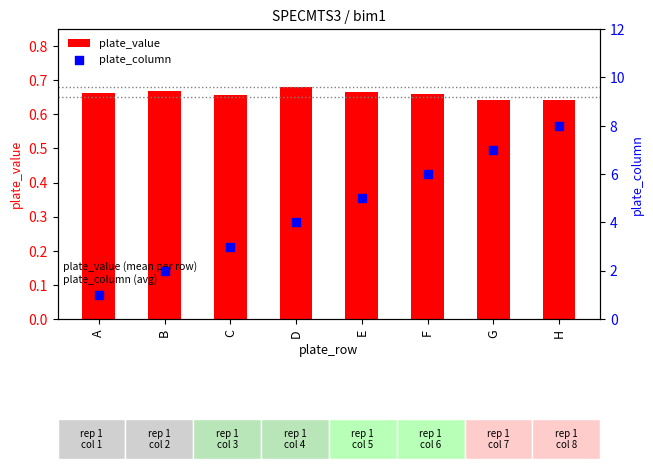

At which category is the sum across all series the highest?

H